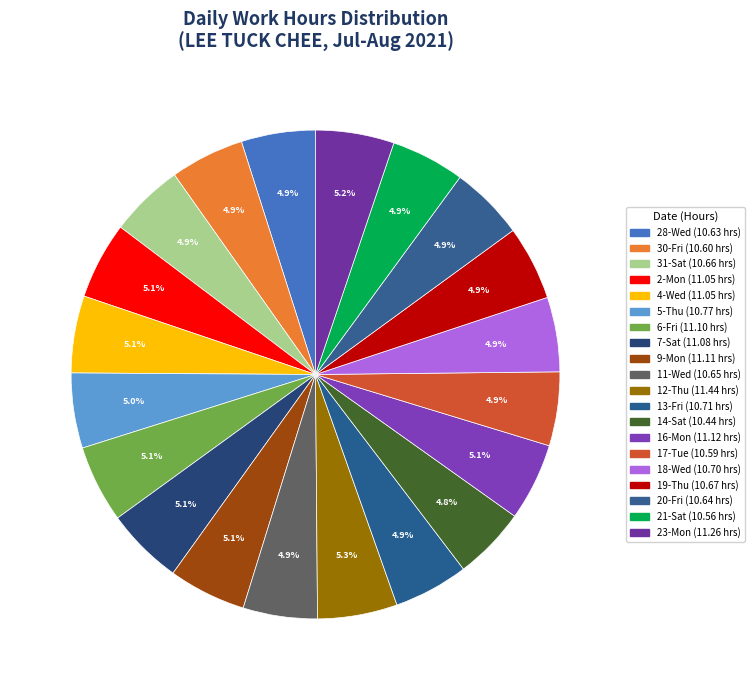

What is the ratio of the value at 16-Mon to the value at 18-Wed?

1.0